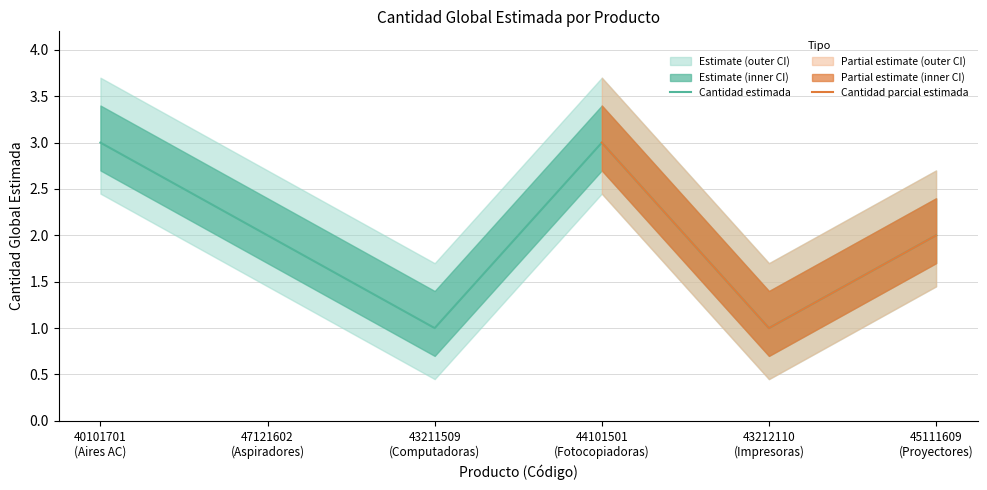

What is the sum of all values?

12